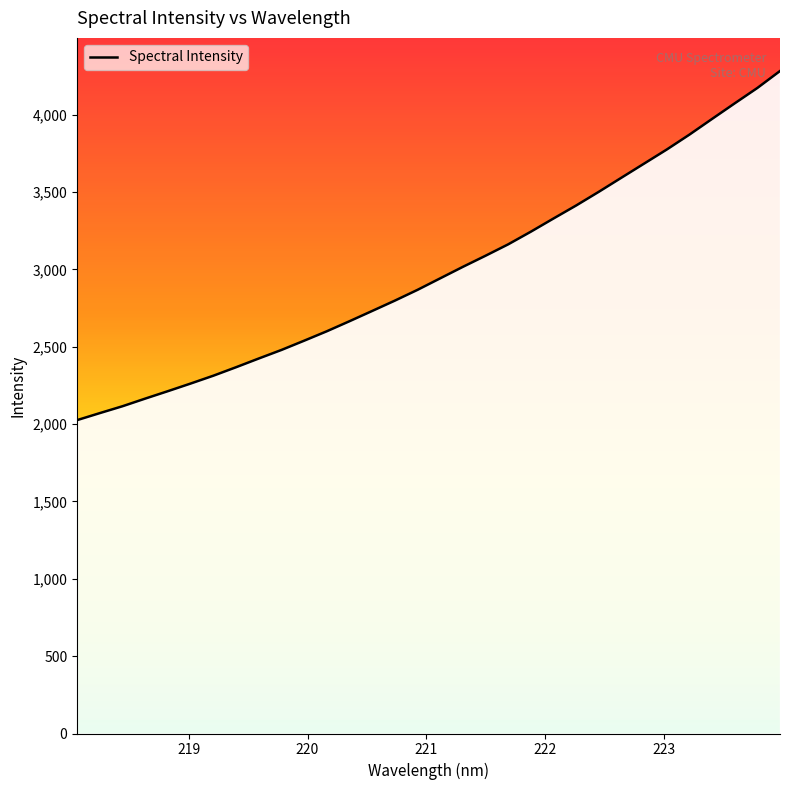

Does the chart display data point markers on the line(s)?

No